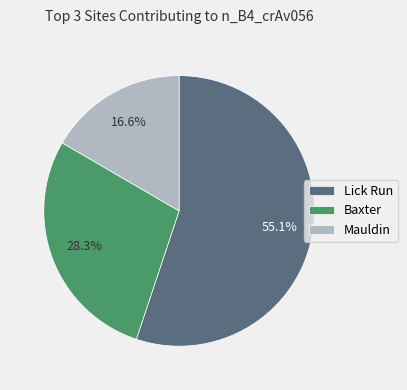

To the nearest percent, what percentage of the pie is Lick Run?

55%